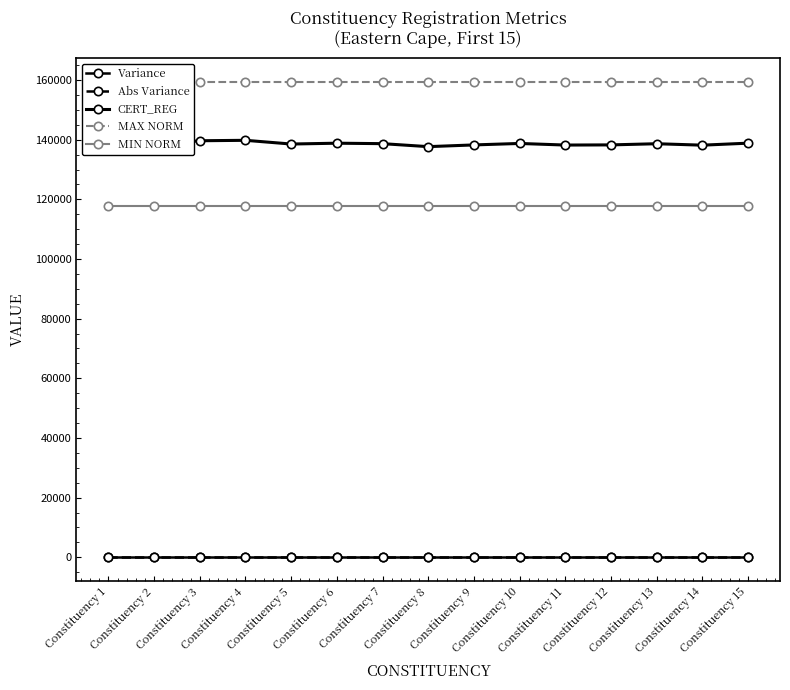

Between Constituency 15 and Constituency 7, which is larger?

Constituency 15